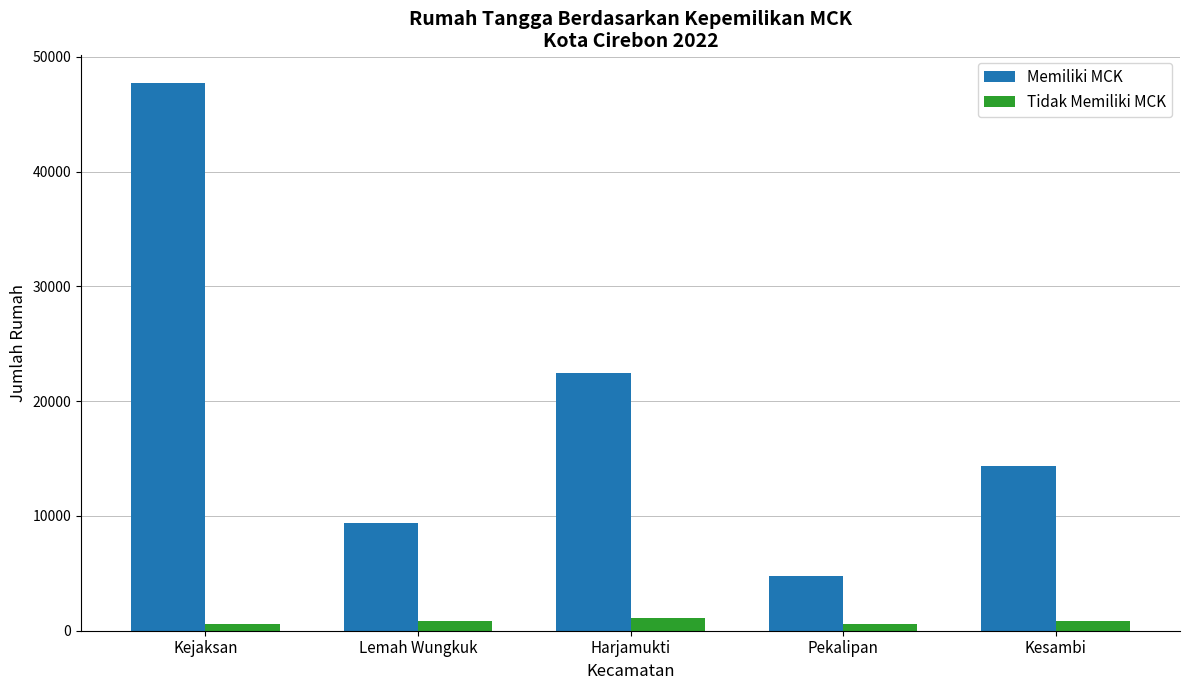

At which category does the chart reach its peak across all series?

Kejaksan